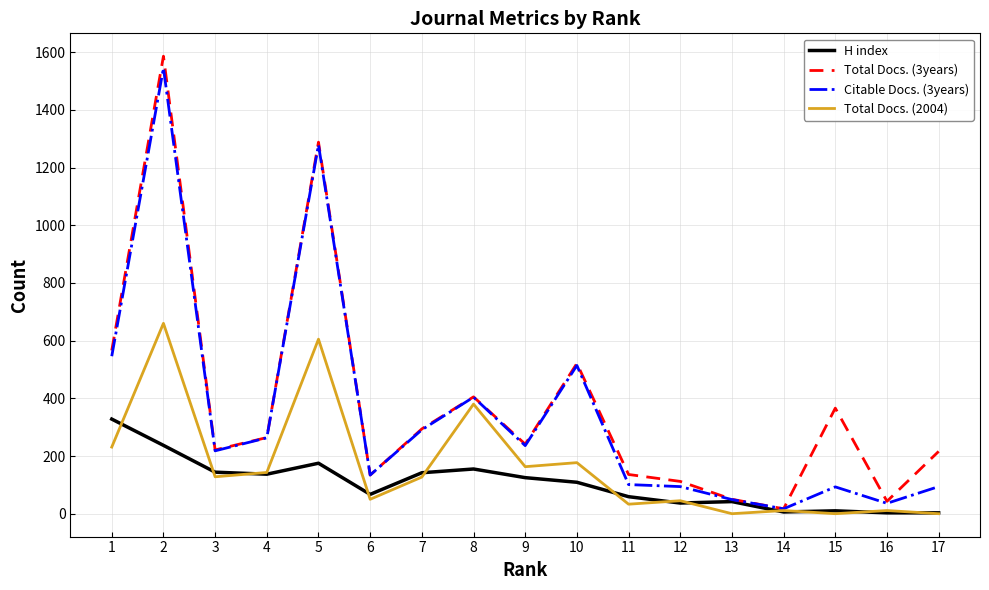

Is the value of Citable Docs. (3years) at 5 greater than the value of Total Docs. (2004) at 7?

Yes